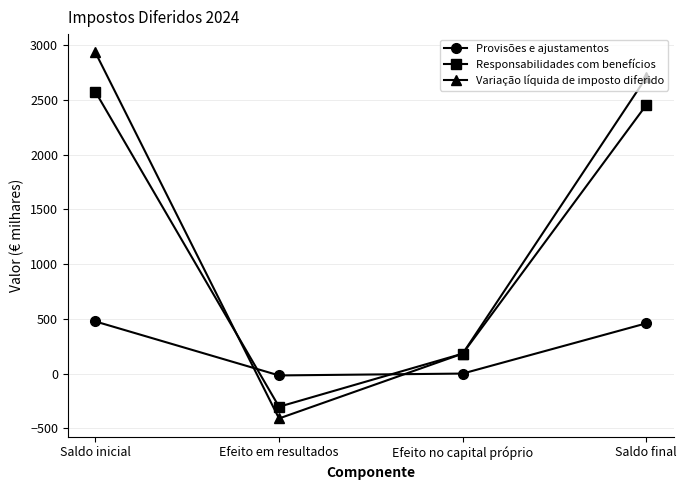

Reading left to right, list all the values displayed in this chart.

Provisões e ajustamentos: Saldo inicial=476	Efeito em resultados=-17	Efeito no capital próprio=0	Saldo final=459
Responsabilidades com benefícios: Saldo inicial=2574	Efeito em resultados=-303	Efeito no capital próprio=182	Saldo final=2453
Variação líquida de imposto diferido: Saldo inicial=2933	Efeito em resultados=-410	Efeito no capital próprio=182	Saldo final=2705